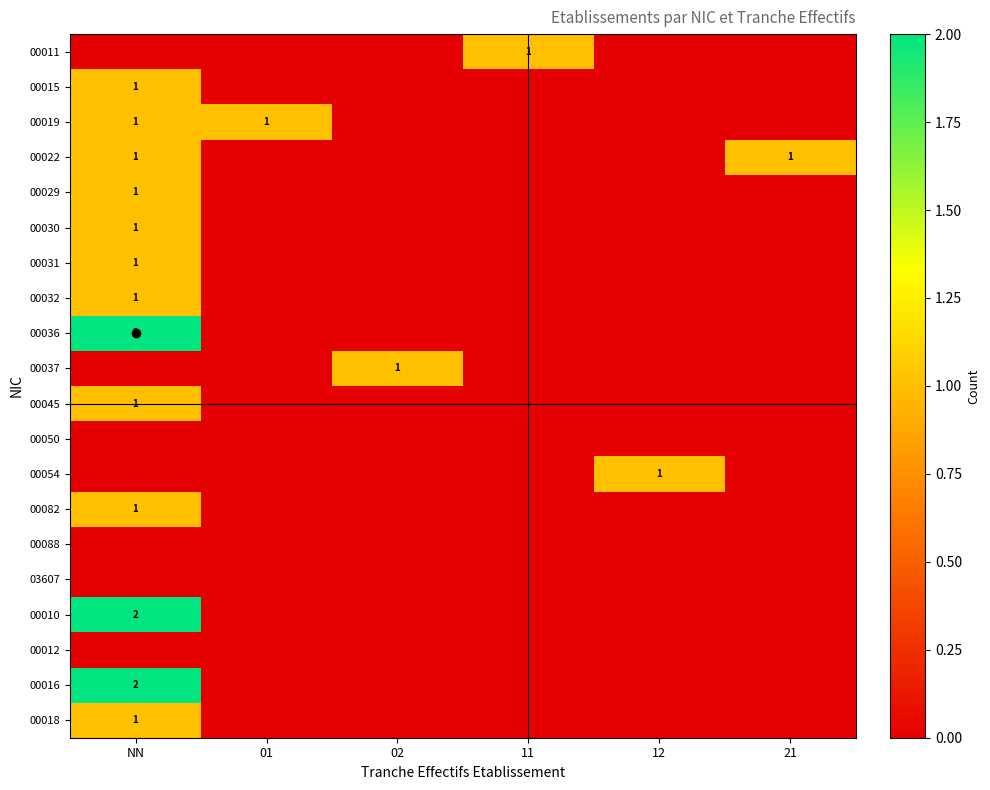

At which category does the chart reach its peak across all series?

NN